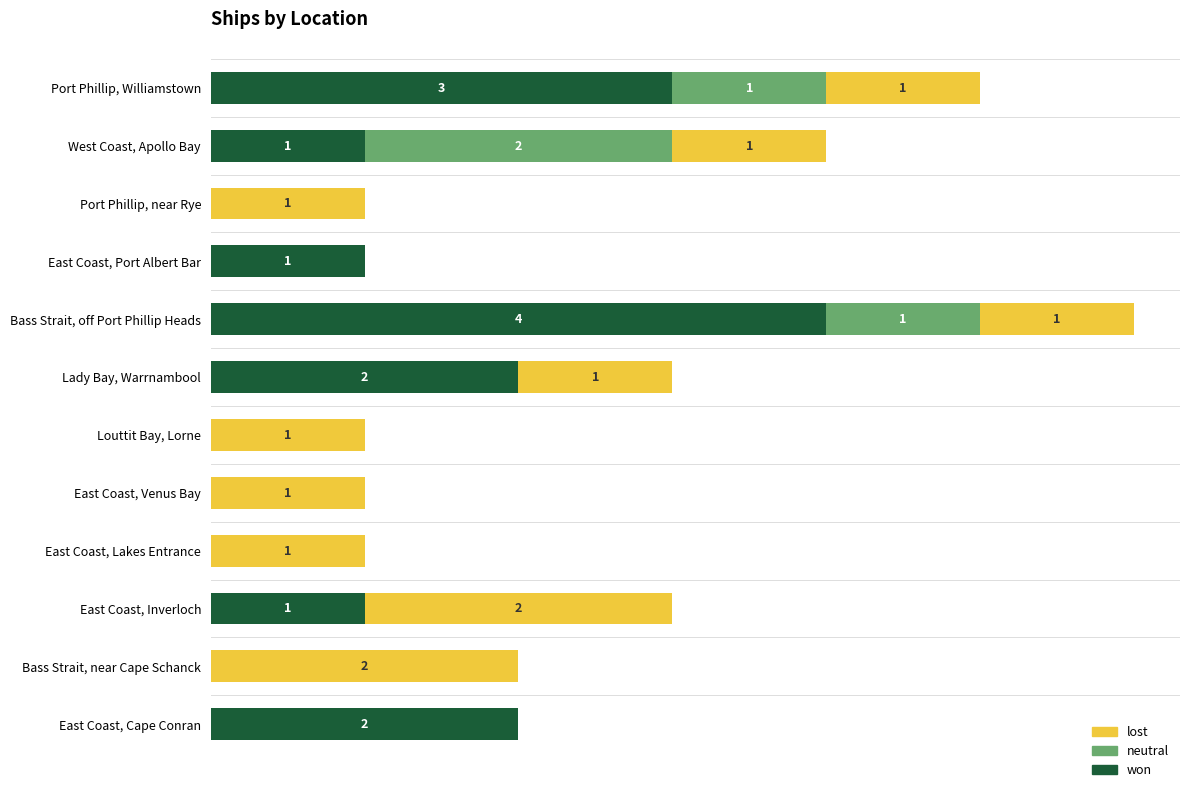

At which label does won reach its peak?

Bass Strait, off Port Phillip Heads